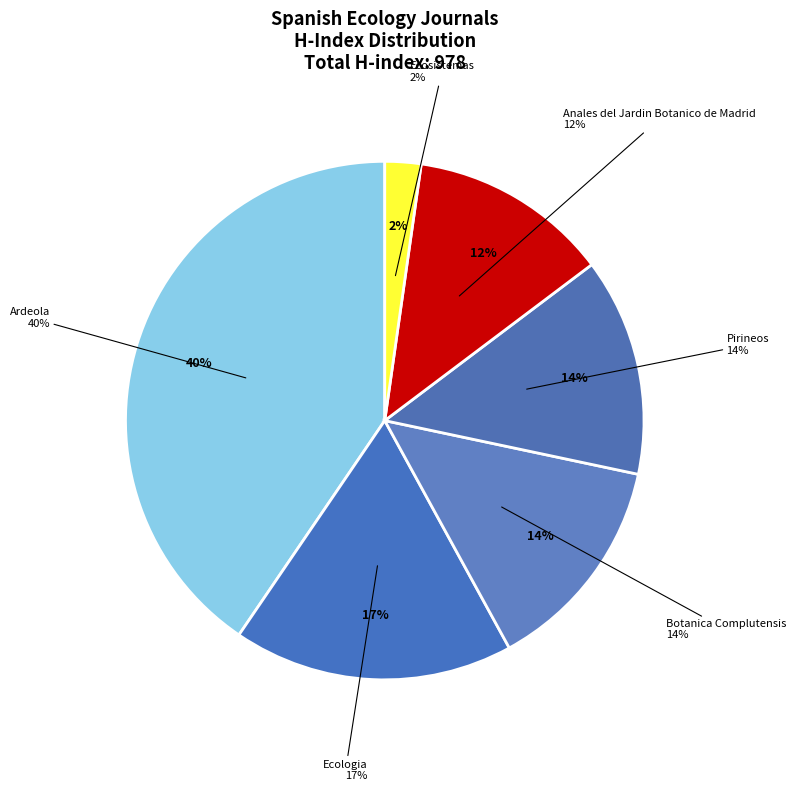

How many segments does this pie chart have?

6